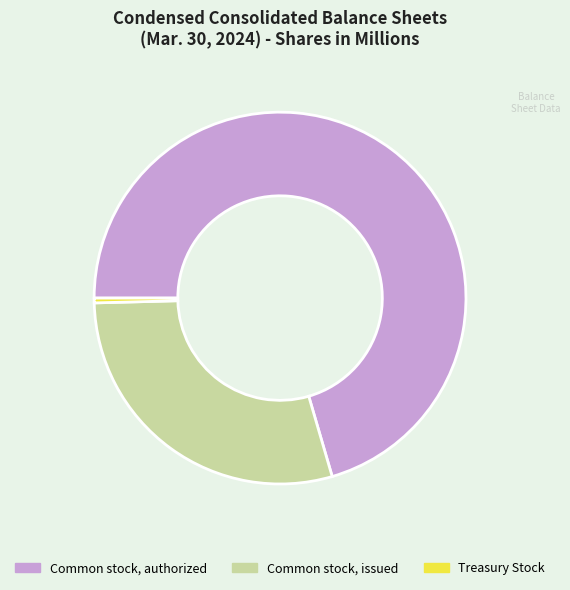

True or false: Common stock, authorized accounts for 70% of the total.

True